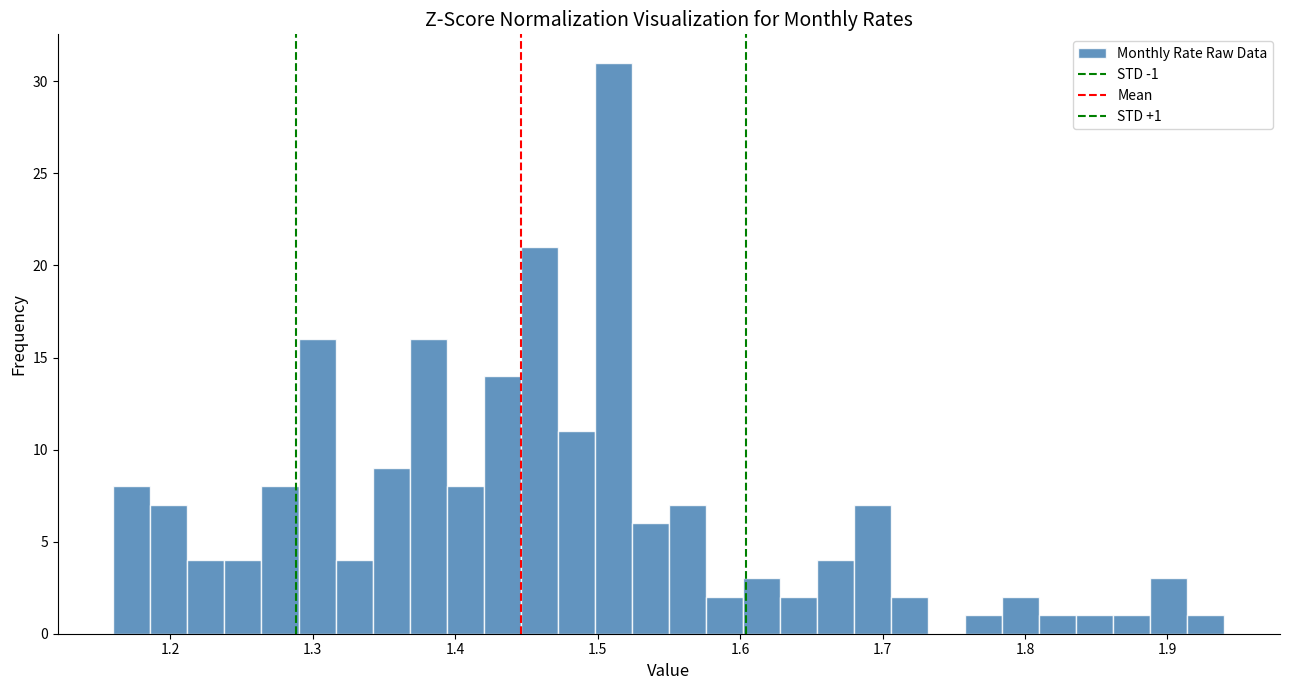

Read against the x-axis, roughly where is the centre of the tallest bar?

1.51